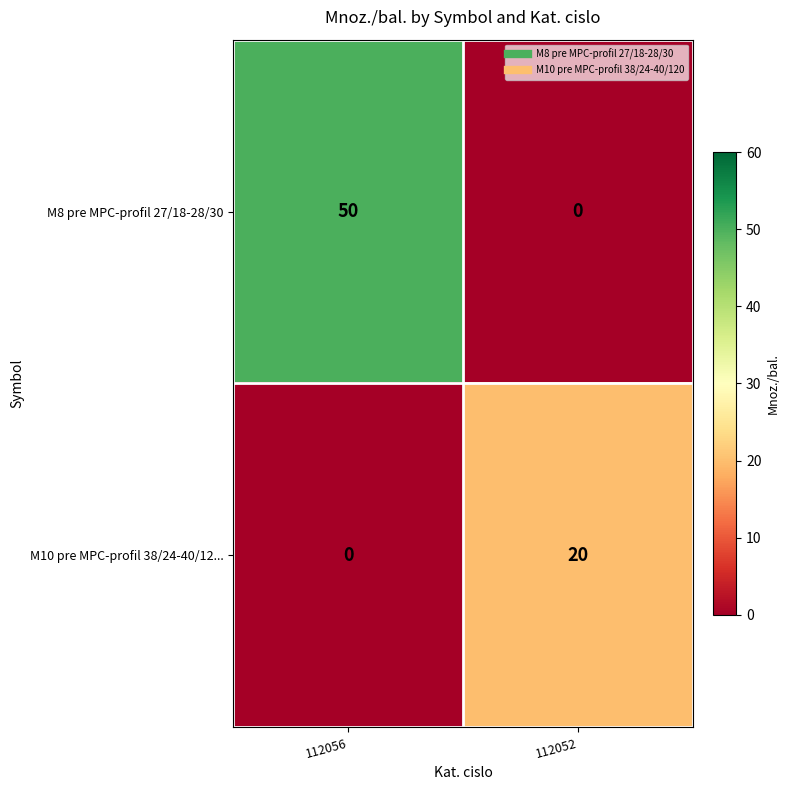

The value of M10 pre MPC-profil 38/24-40/12... at 112056 is 0. True or false?

True